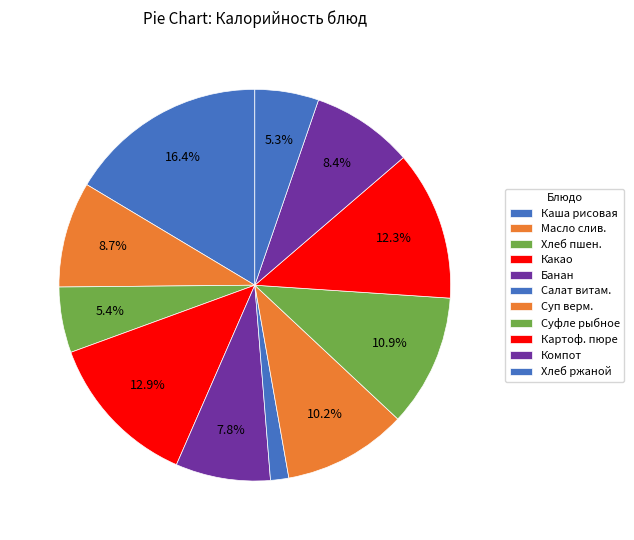

Count the number of slices in the pie.

11